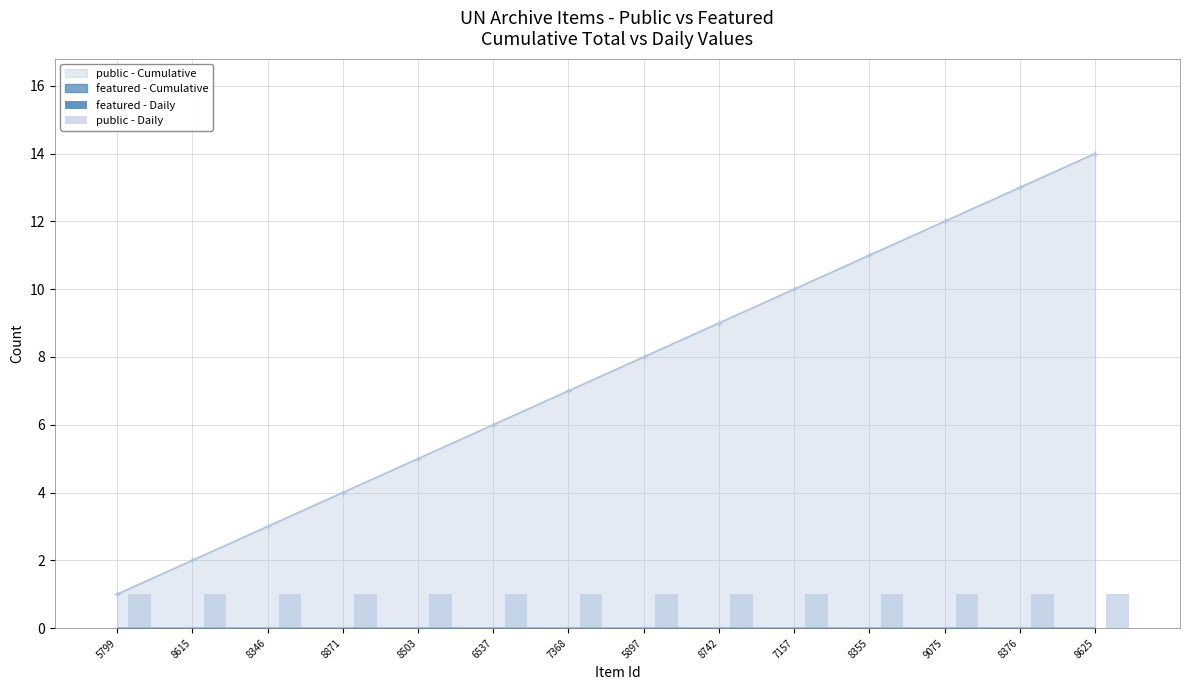

Rank the categories by public - Daily value from lowest to highest.

5799, 8615, 8346, 8871, 8503, 6537, 7368, 5897, 8742, 7157, 8355, 9075, 8376, 8625